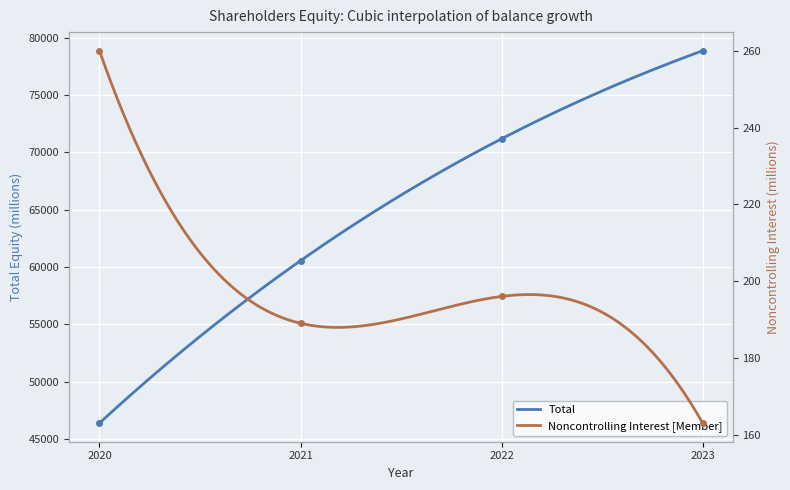

Rank the series at 2023 from lowest to highest value.

Noncontrolling Interest [Member], Total